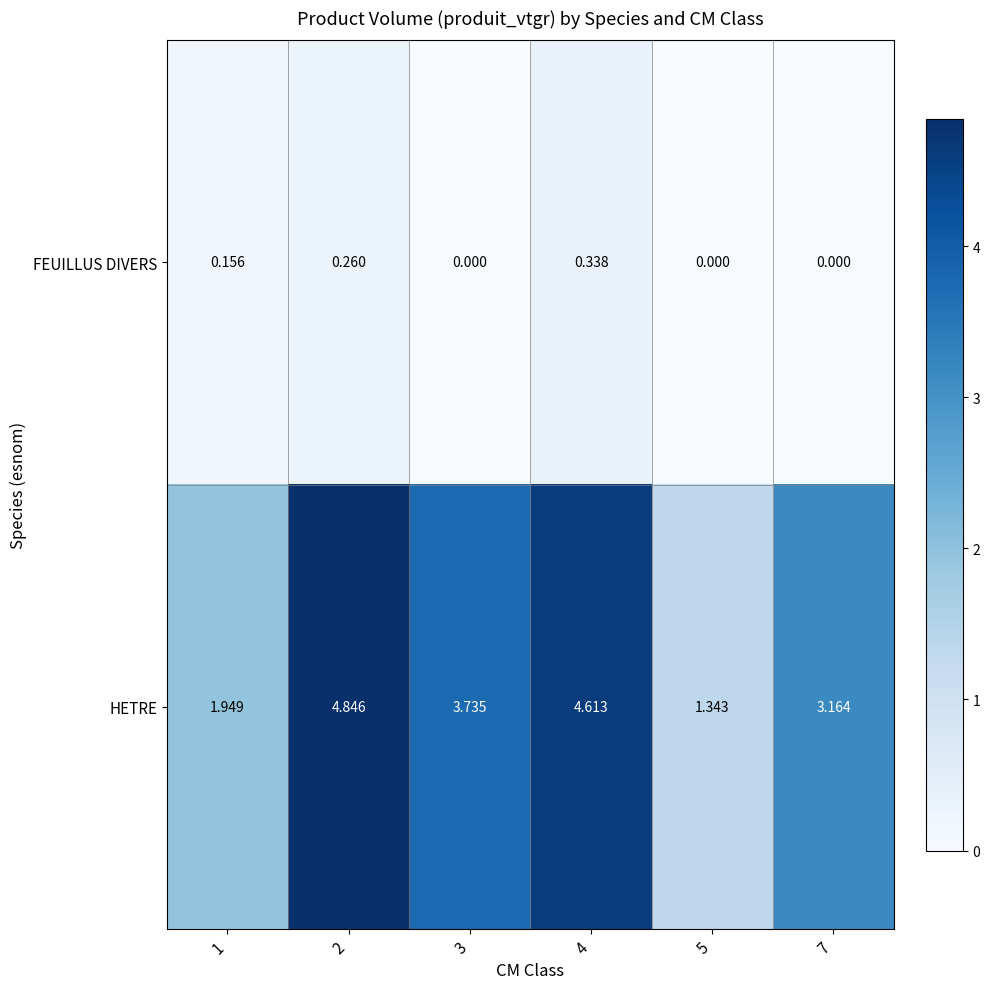

List the series in order of their peak value, highest first.

HETRE, FEUILLUS DIVERS